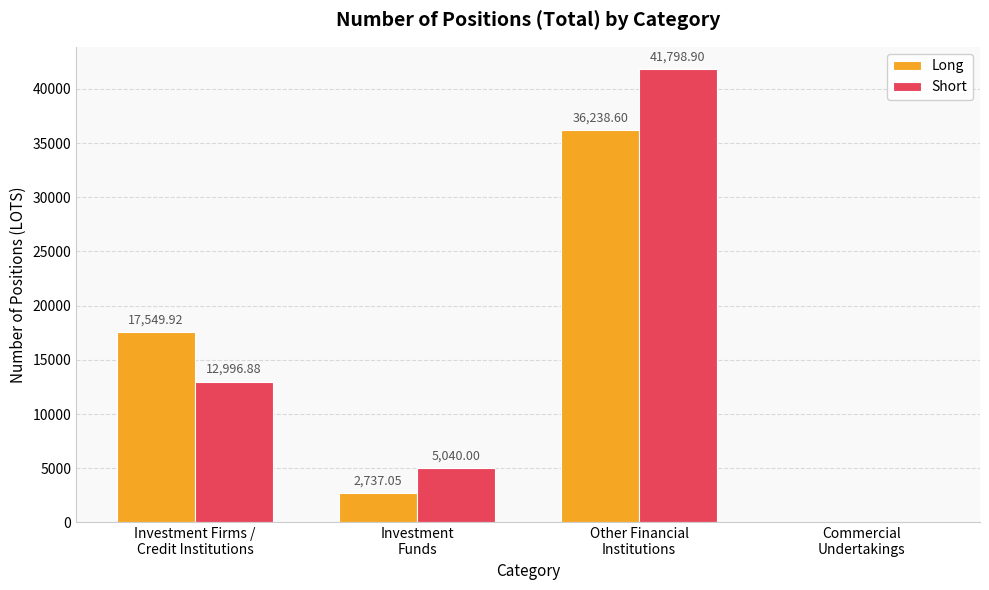

How many data points does each series have?

4